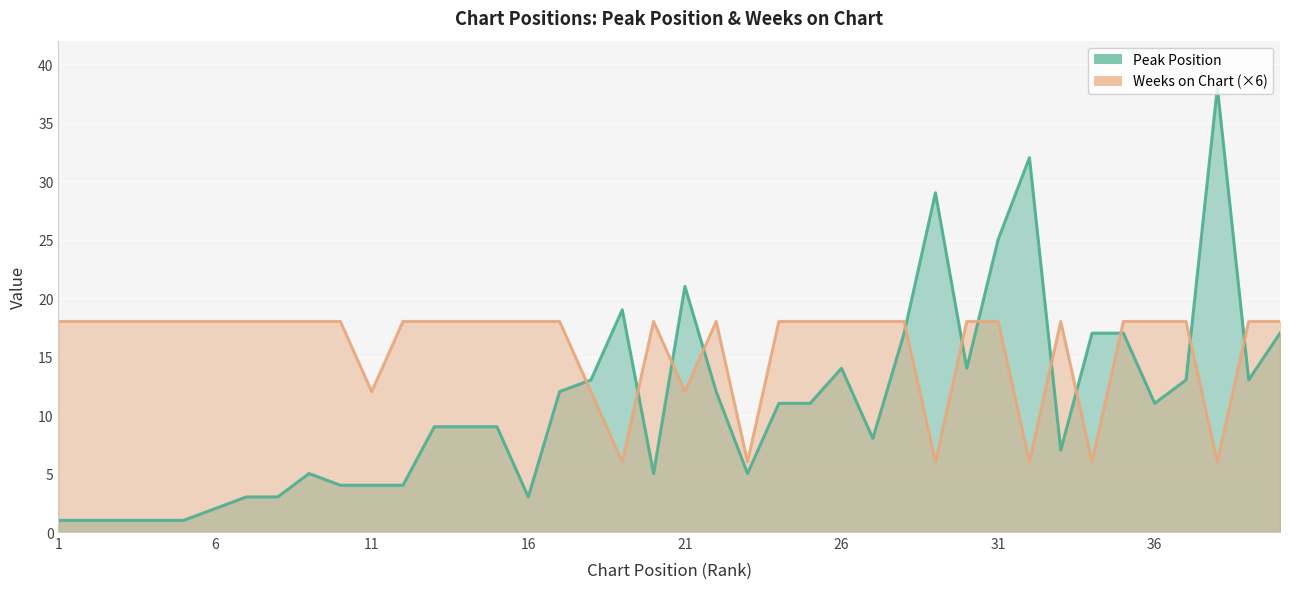

How many series are shown in this chart?

2